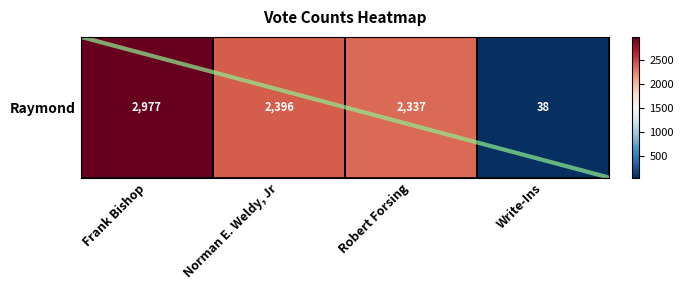

Which has a higher value, Norman E. Weldy, Jr or Frank Bishop?

Frank Bishop